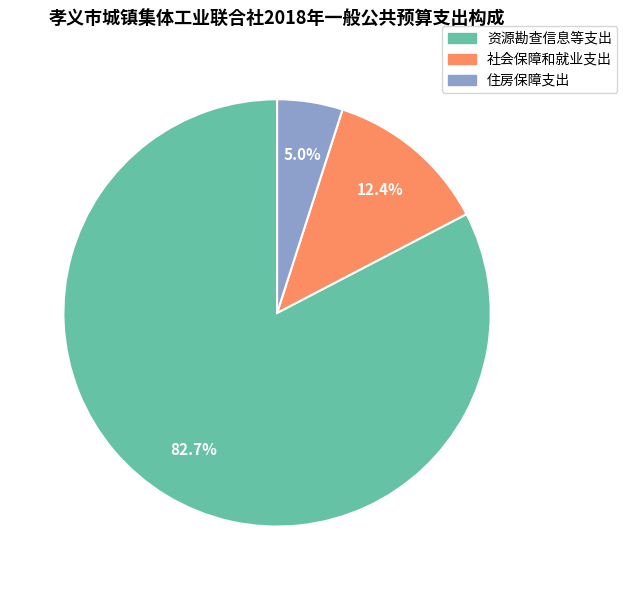

What is the largest slice in the pie chart?

资源勘查信息等支出